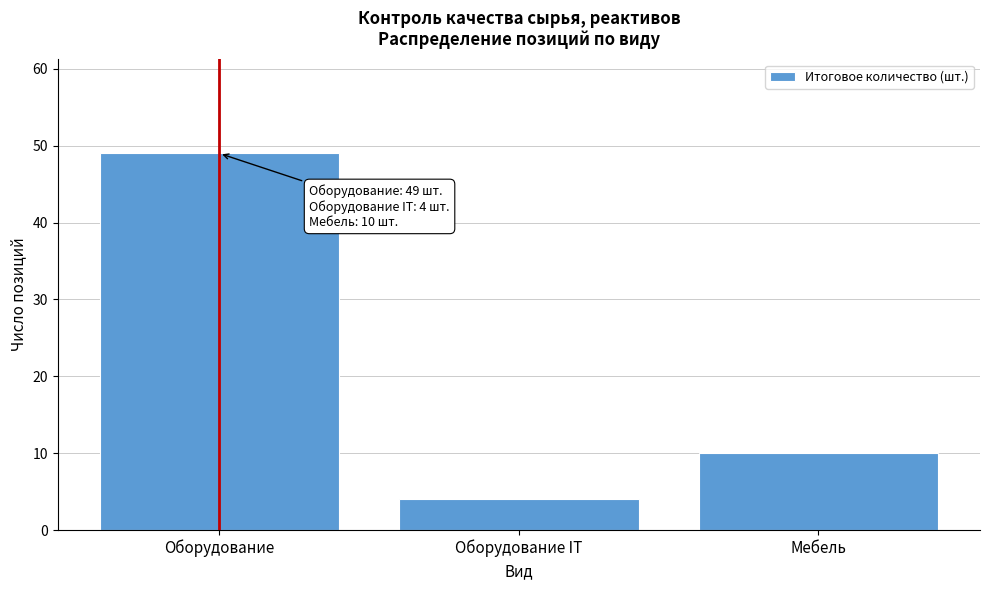

Reading left to right, transcribe all the data shown in this chart.

Оборудование=49	Оборудование IT=4	Мебель=10